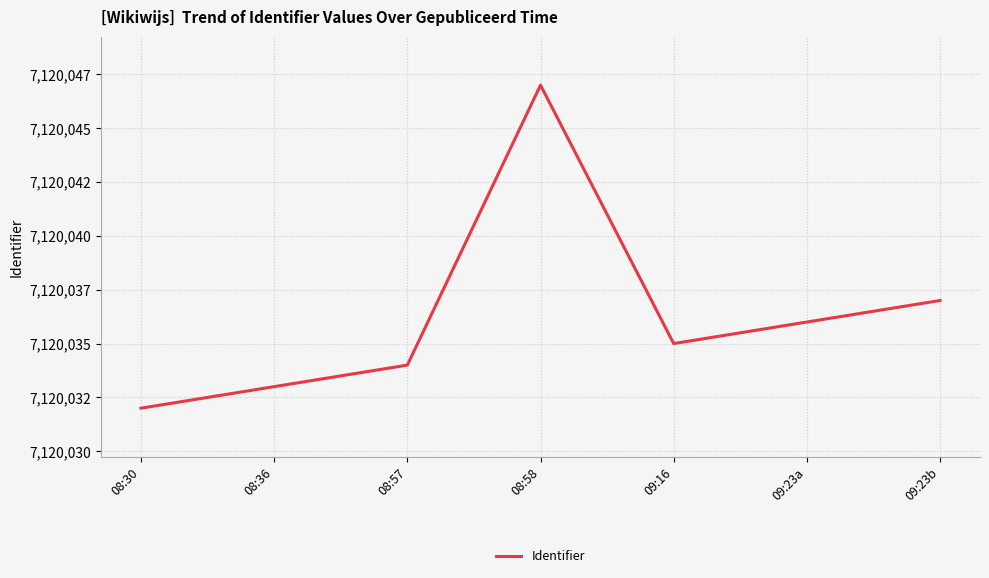

Which category has the highest value across all series?

08:58